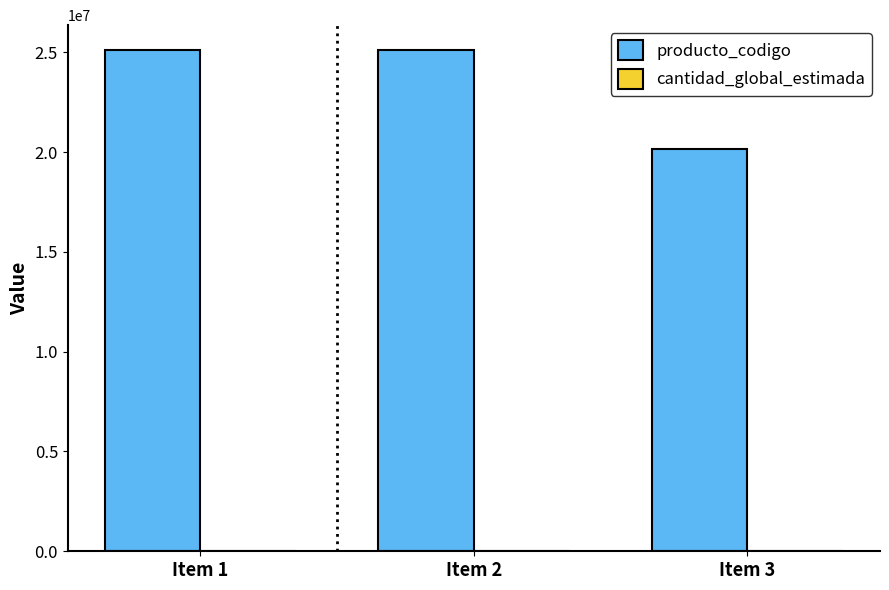

What is the maximum value shown in the chart?

25101801